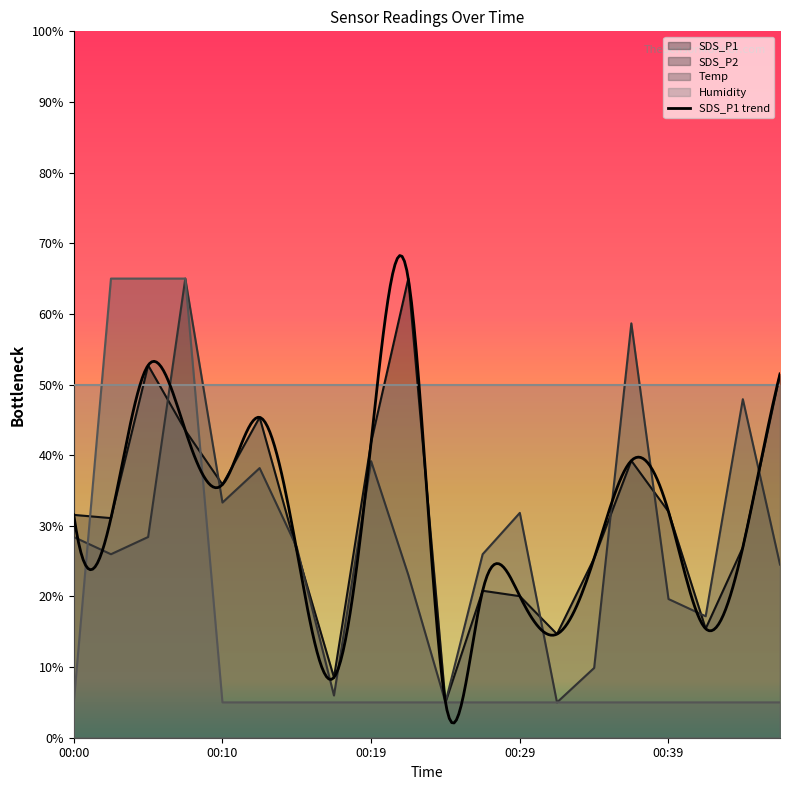

What is the average value of the Temp series?

14.0